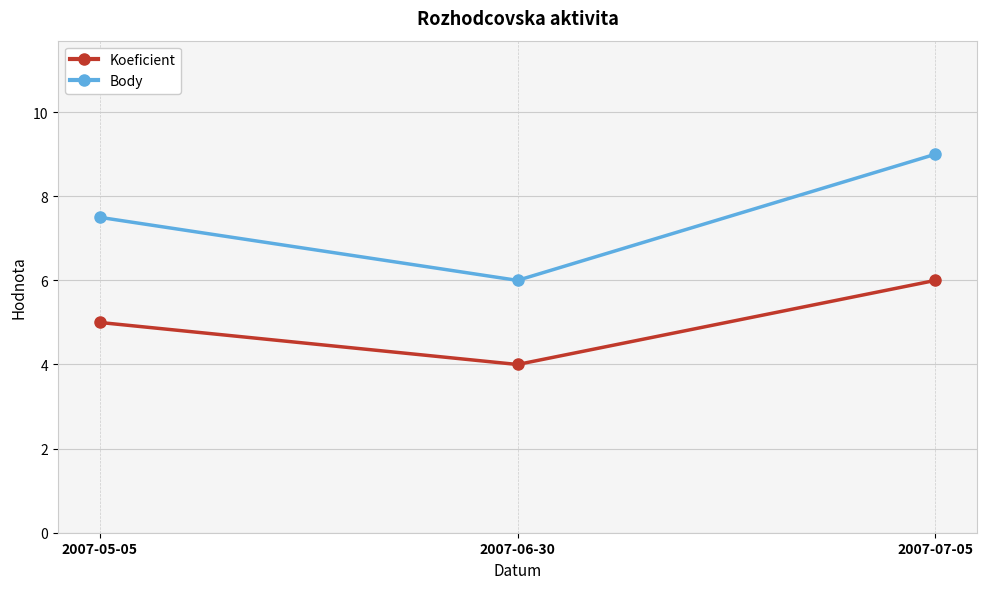

What position from the left is 2007-07-05?

3